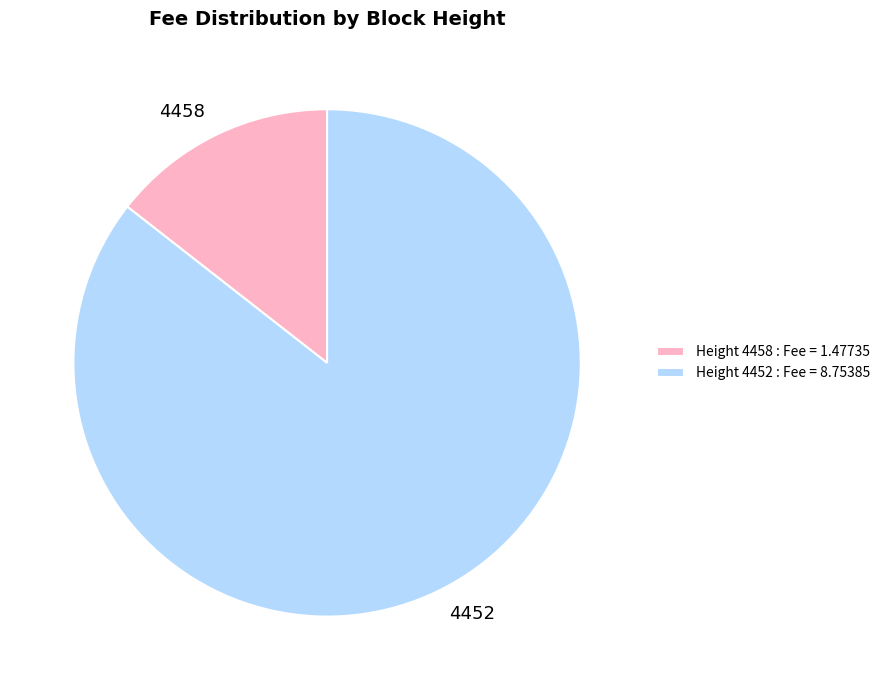

True or false: Height 4452 : Fee = 8.75385 accounts for 91% of the total.

False